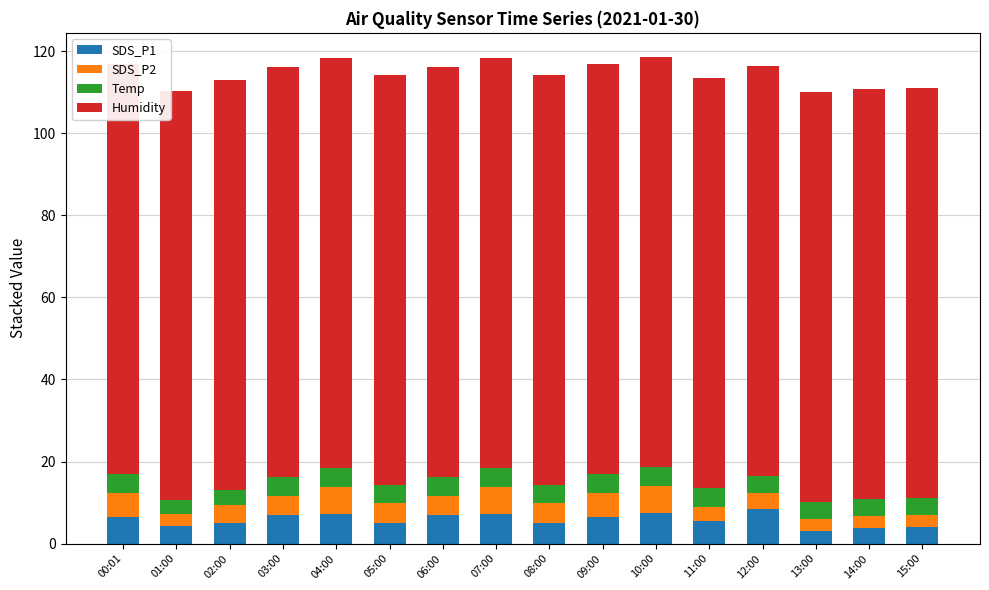

What are all the series names shown in the legend?

SDS_P1, SDS_P2, Temp, Humidity